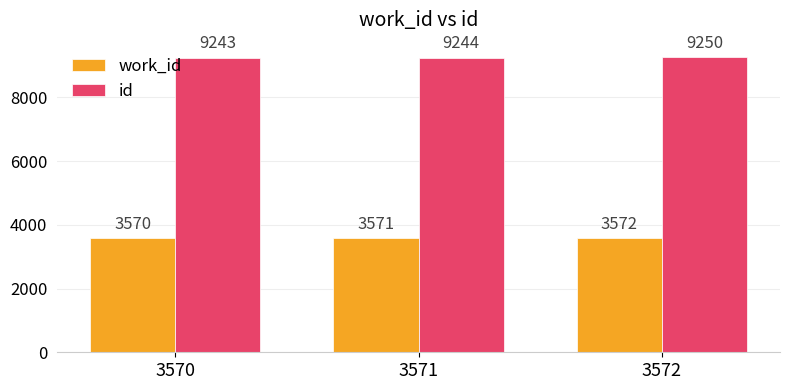

Is it true that id equals 12205 at 3571?

False